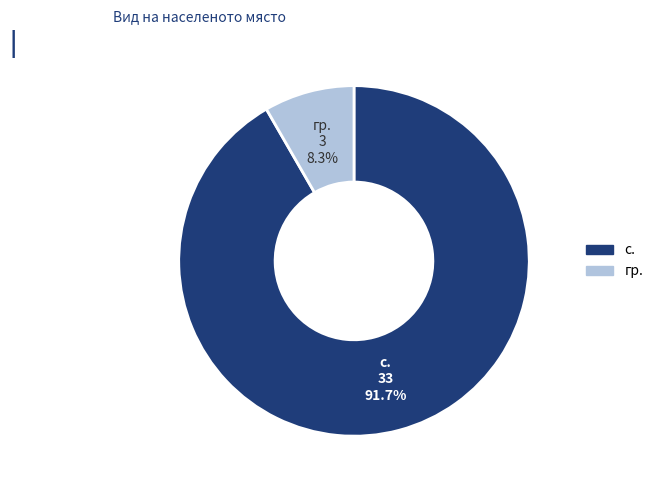

Which slice is the smallest?

гр.